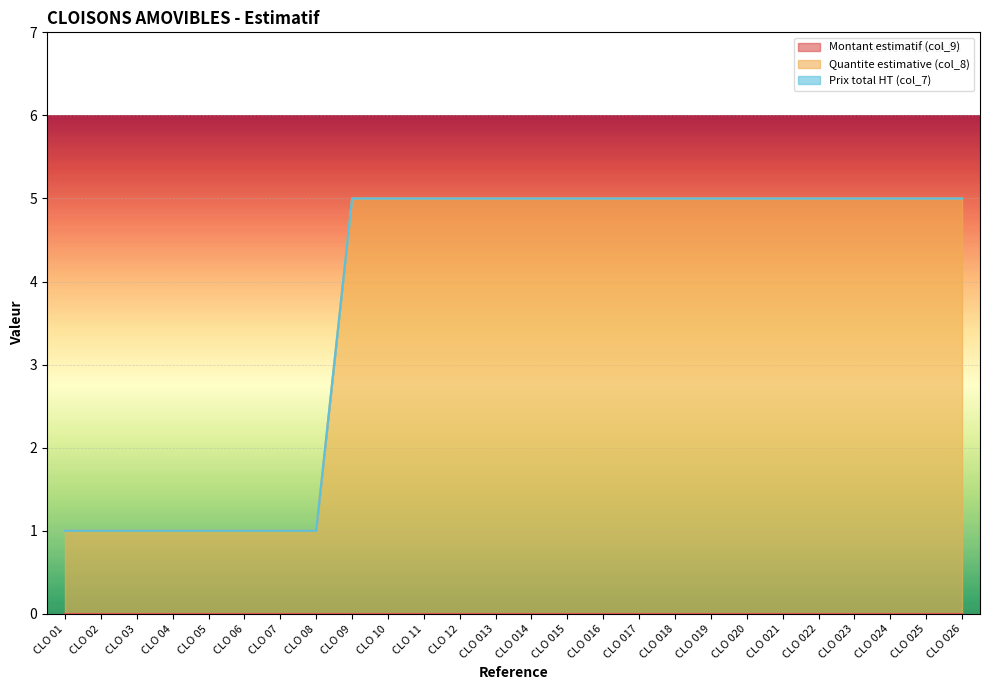

True or false: Quantite estimative (col_8) and Montant estimatif (col_9) intersect in this chart.

False